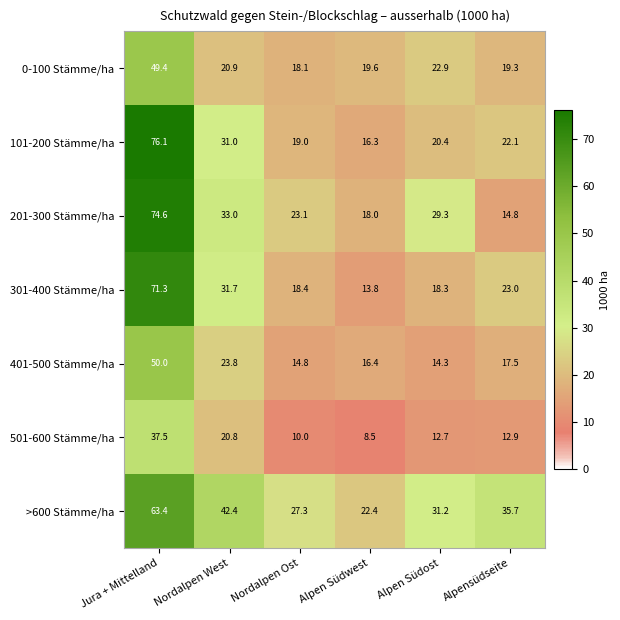

At which category is the sum across all series the highest?

Jura + Mittelland